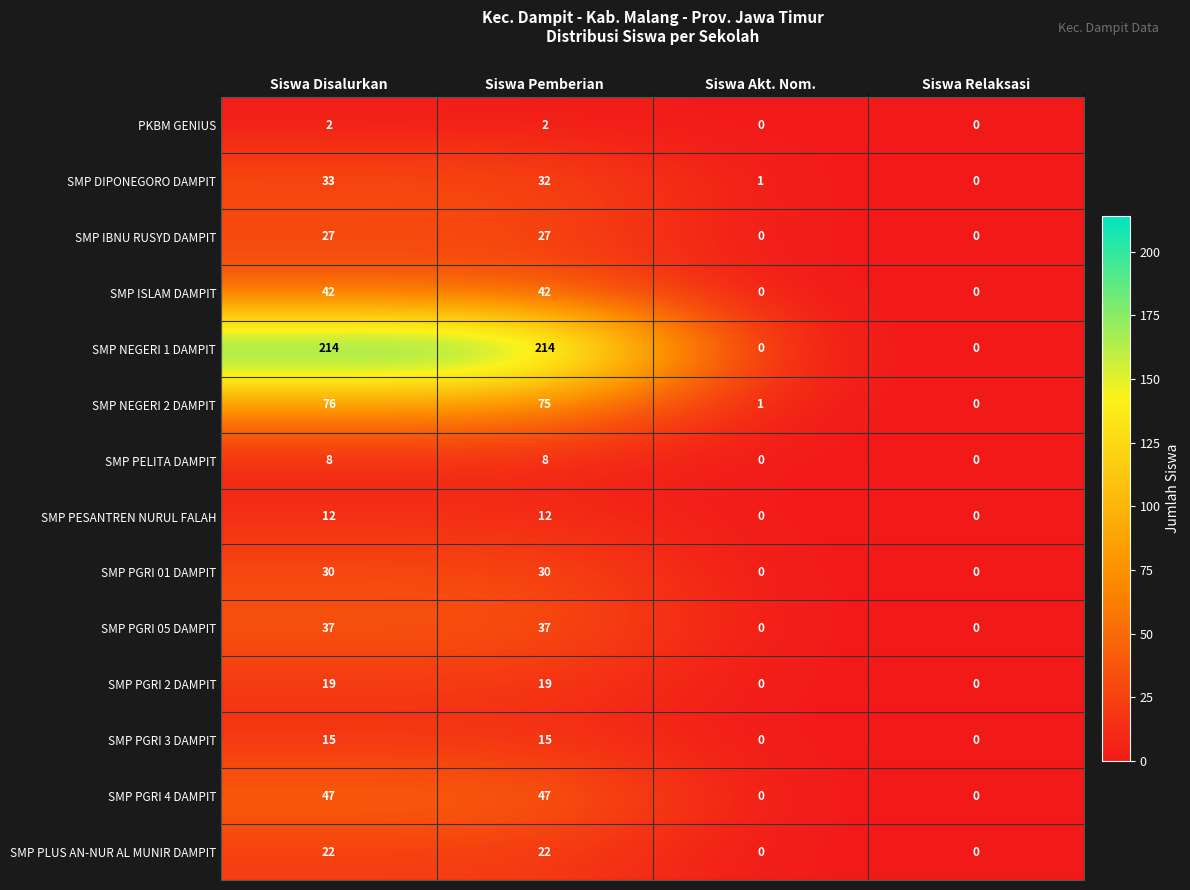

How many data points does each series have?

4